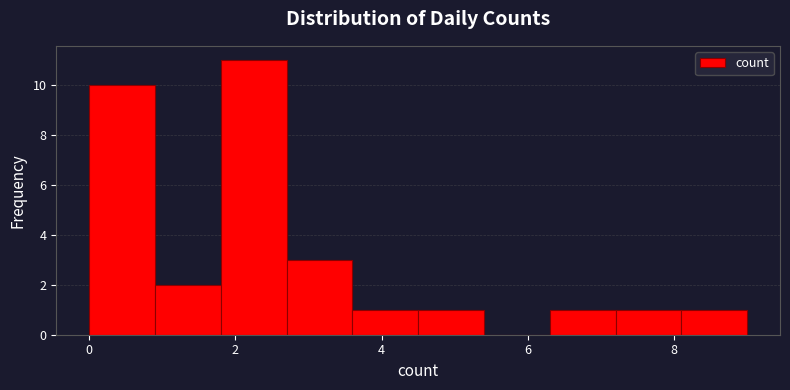

Reading left to right, transcribe this chart: for each bar, give the range it covers on the x-axis and its height. Neither the bar edges nor the heights are printed on the chart, so give them approximately, as read against the axes.

0.0 to 0.9: 10
0.9 to 1.8: 2
1.8 to 2.7: 11
2.7 to 3.6: 3
3.6 to 4.5: 1
4.5 to 5.4: 1
5.4 to 6.3: 0
6.3 to 7.2: 1
7.2 to 8.1: 1
8.1 to 9.0: 1